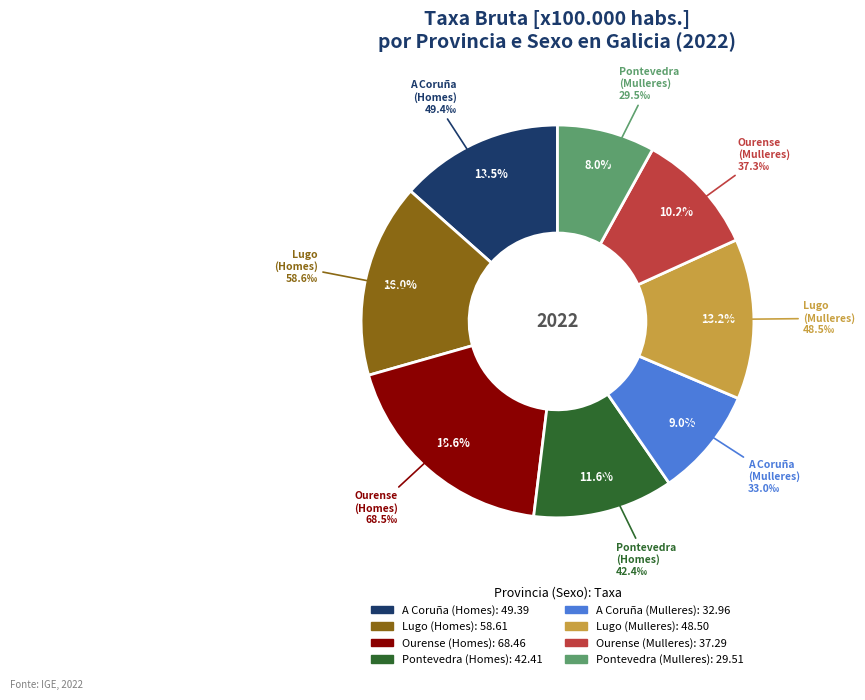

Does any single category account for the majority?

No